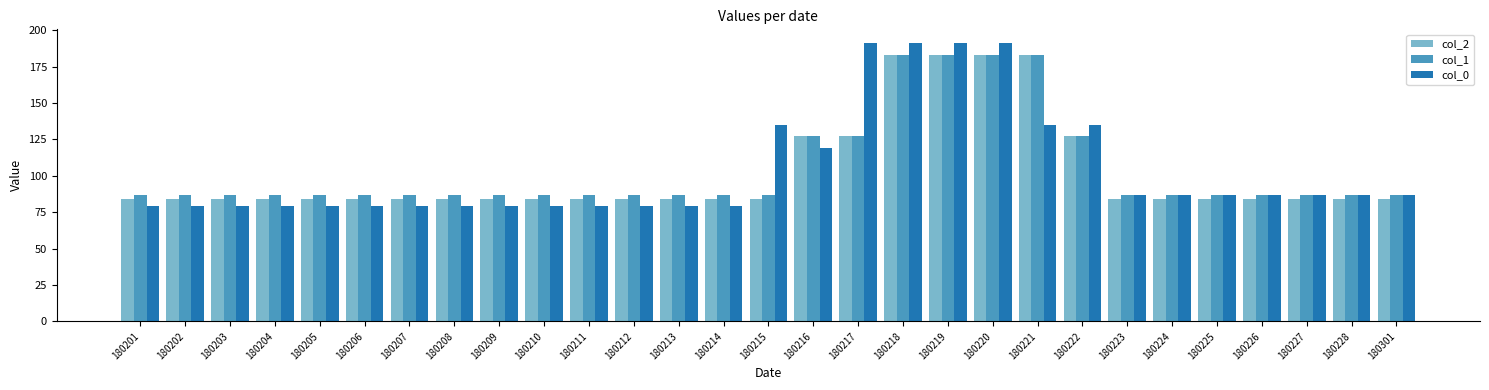

What is the greatest value displayed?

191